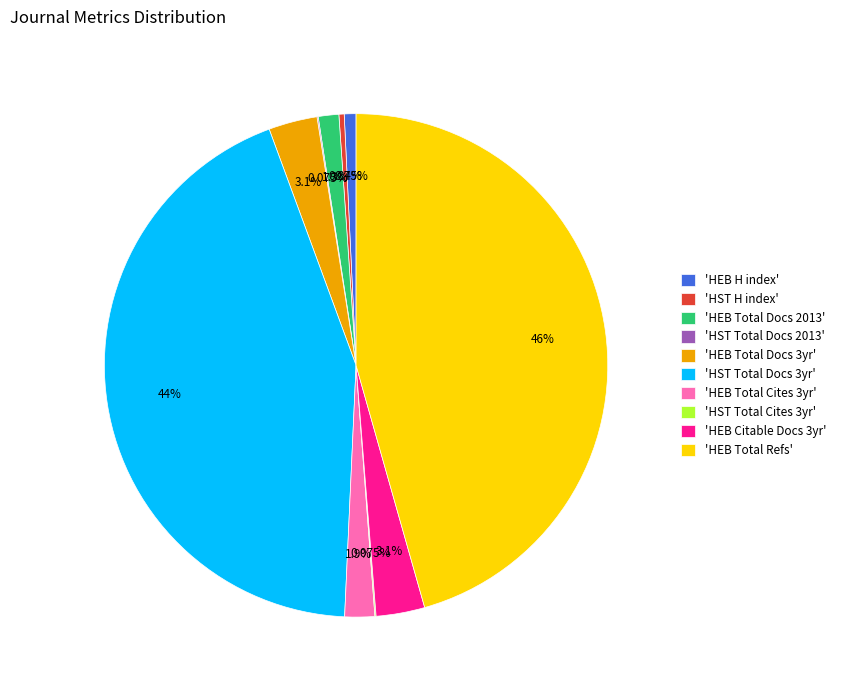

Which category has the biggest portion of the pie?

'HEB Total Refs'